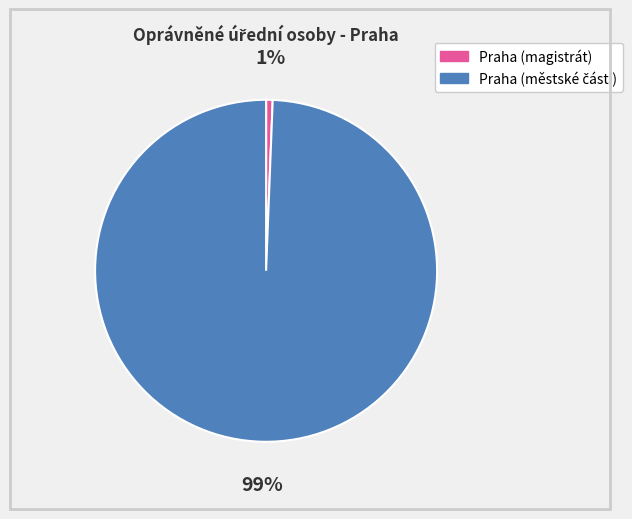

Is there any slice that represents more than half of the pie?

Yes